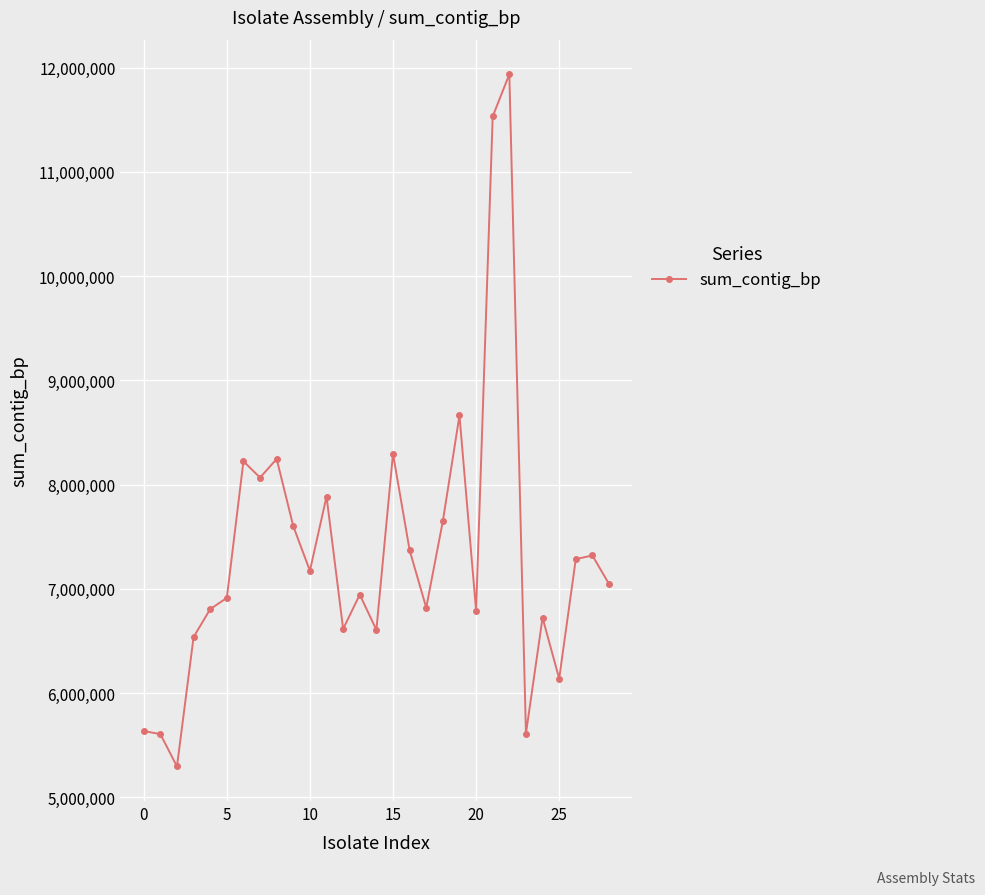

What is the maximum value shown in the chart?

11935970